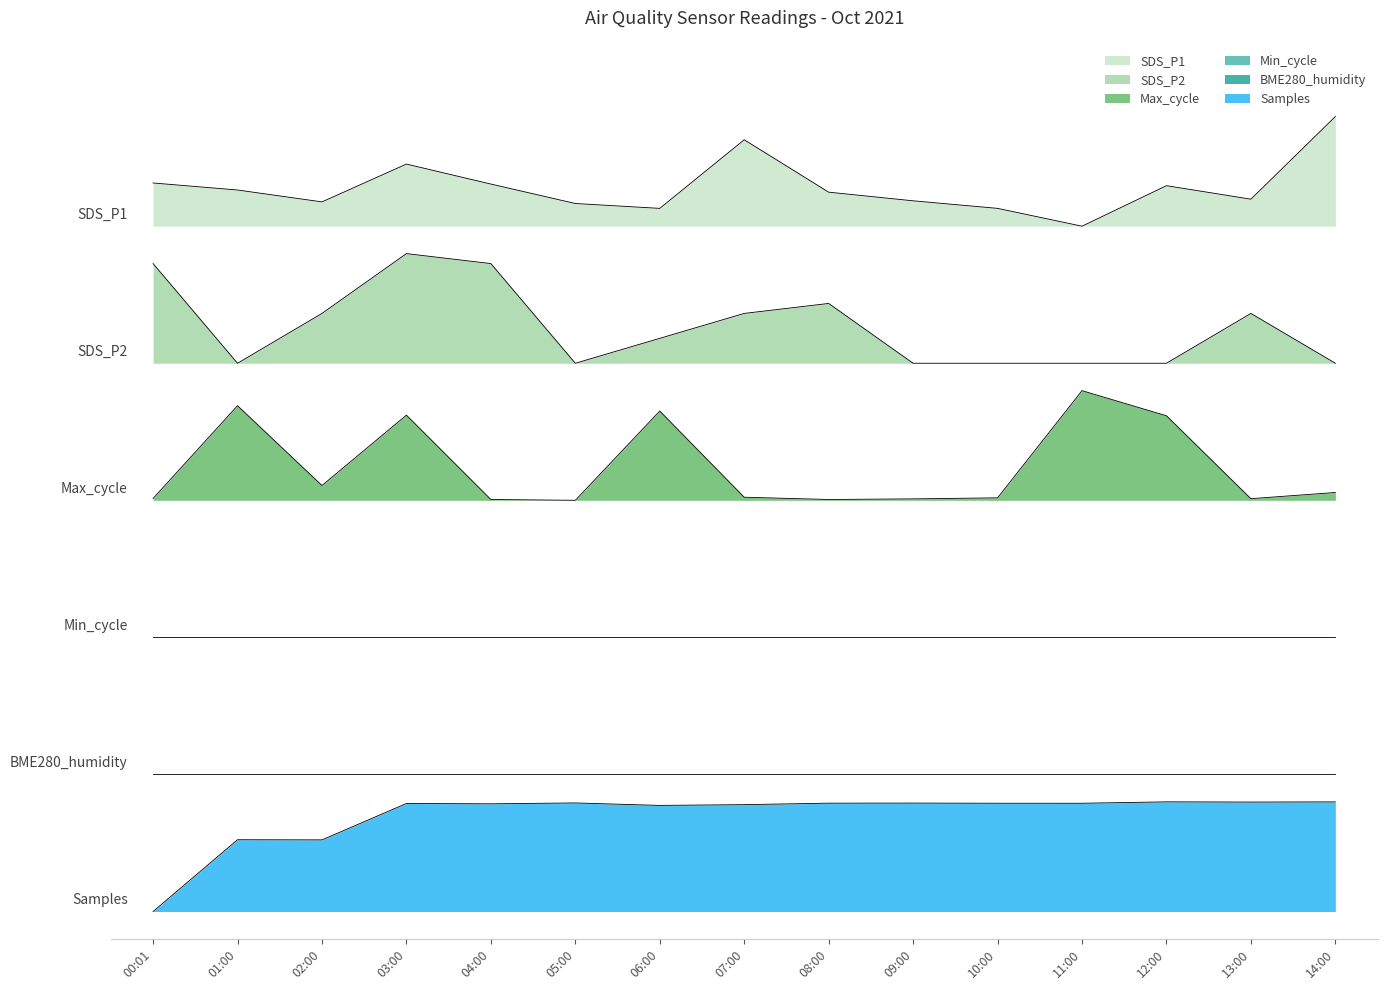

Which series changed the most between 01:00 and 06:00?

Samples